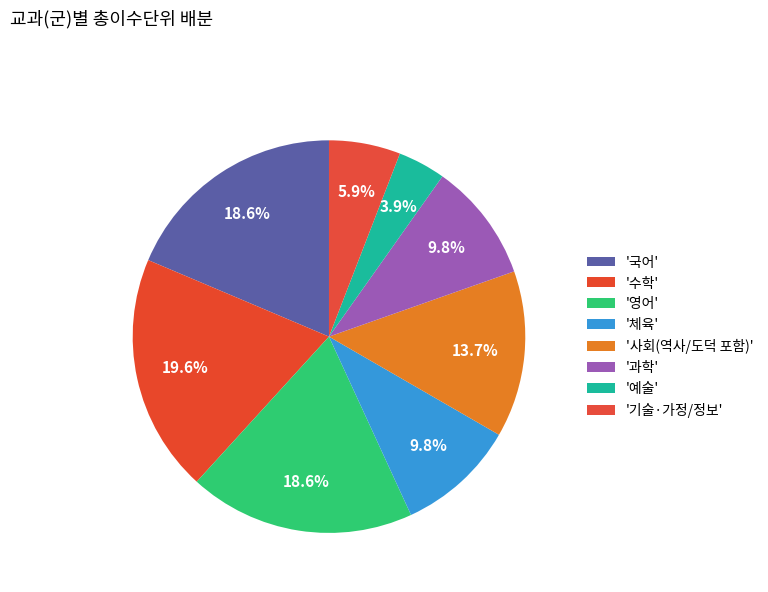

Is there any slice that represents more than half of the pie?

No